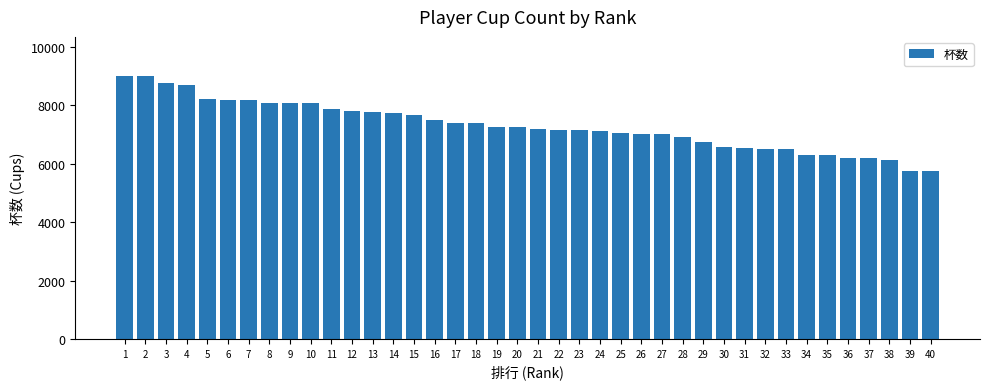

What is the change in value from 30 to 37?

-385